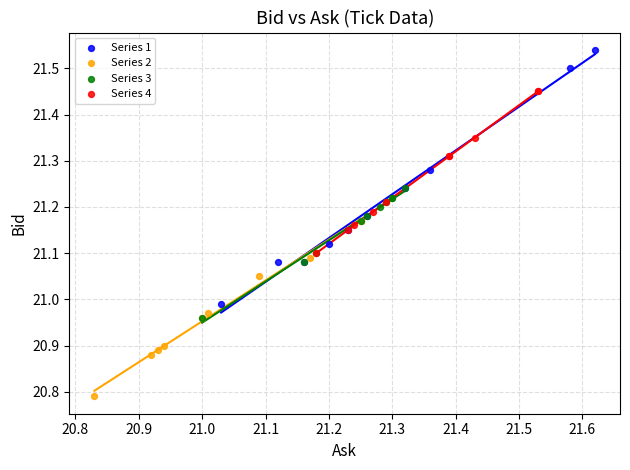

Which series contains the highest Y value?

Series 1